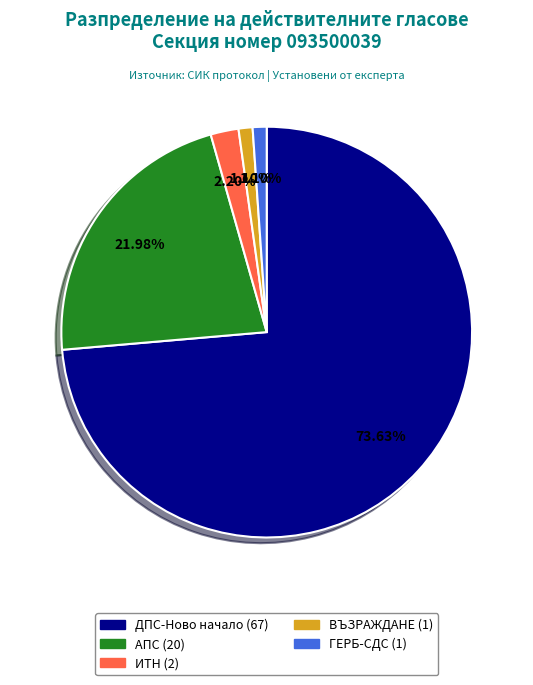

To the nearest percent, what is the difference between the АЛИАНС ЗА ПРАВА И СВОБОДИ – АПС and ПП ИМА ТАКЪВ НАРОД slice percentages?

20%